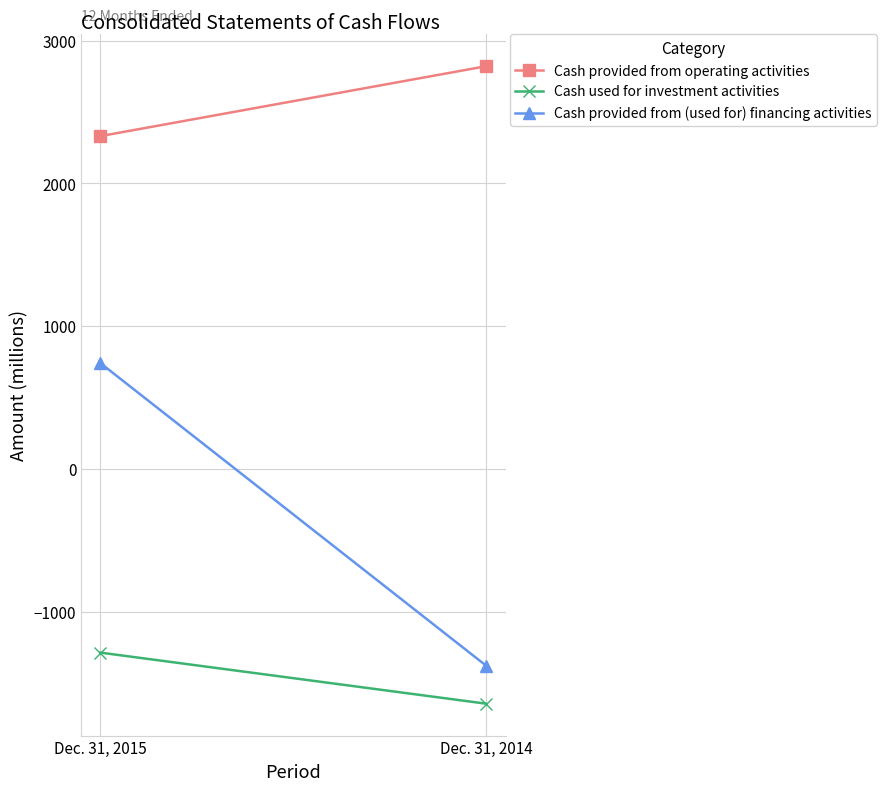

What value does the Cash used for investment activities series have at Dec. 31, 2015, to the nearest 10?

-1290